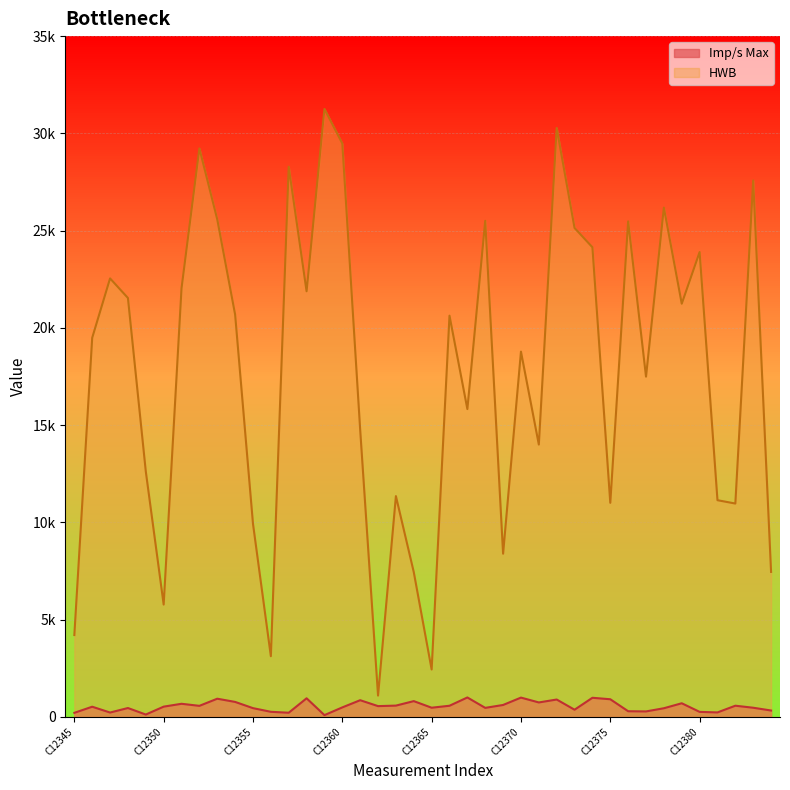

What is the difference between the second highest and second lowest values in the Imp/s Max series?

871